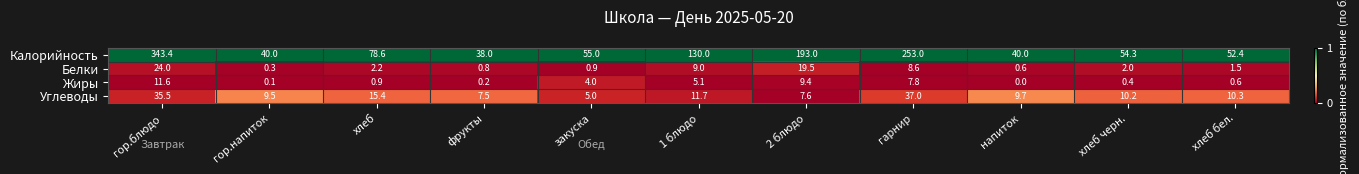

Where is Жиры nearest to the value 5?

1 блюдо